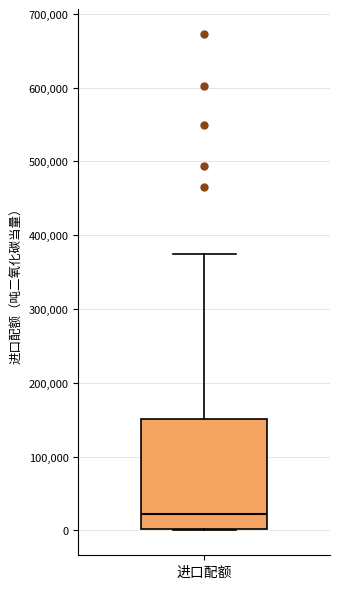

Read this box plot against the y-axis: the position of the median line, the range covered by the box, and the ends of both whiskers. The values are not printed on the chart, so give them approximately, as read against the axis.

median 20000, box 0 to 150000, whiskers 0 to 370000